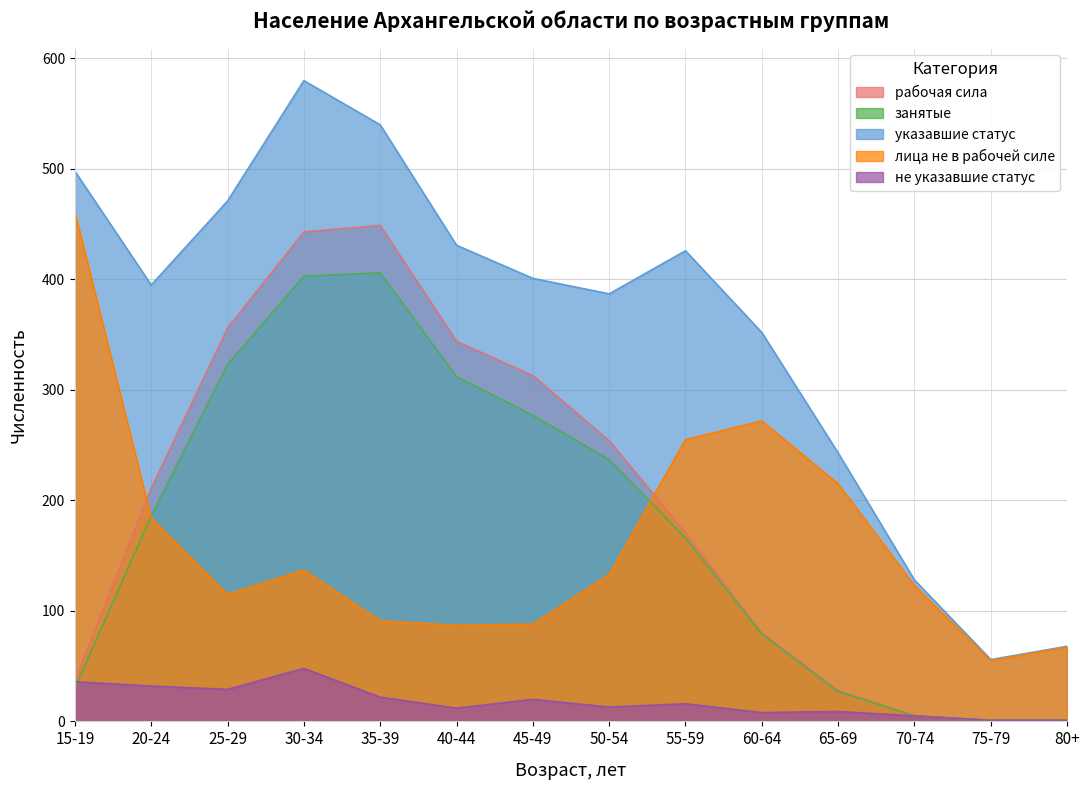

Reading right to left, extract all data points from this chart.

рабочая сила: 80+=1	75-79=1	70-74=5	65-69=28	60-64=80	55-59=171	50-54=254	45-49=313	40-44=344	35-39=449	30-34=443	25-29=356	20-24=211	15-19=37
занятые: 80+=1	75-79=1	70-74=5	65-69=27	60-64=79	55-59=166	50-54=237	45-49=277	40-44=312	35-39=406	30-34=403	25-29=323	20-24=186	15-19=30
указавшие статус: 80+=68	75-79=56	70-74=128	65-69=243	60-64=352	55-59=426	50-54=387	45-49=401	40-44=431	35-39=540	30-34=580	25-29=471	20-24=395	15-19=498
лица не в рабочей силе: 80+=67	75-79=55	70-74=123	65-69=215	60-64=272	55-59=255	50-54=133	45-49=88	40-44=87	35-39=91	30-34=137	25-29=115	20-24=184	15-19=461
не указавшие статус: 80+=1	75-79=1	70-74=5	65-69=9	60-64=8	55-59=16	50-54=13	45-49=20	40-44=12	35-39=22	30-34=48	25-29=29	20-24=32	15-19=36